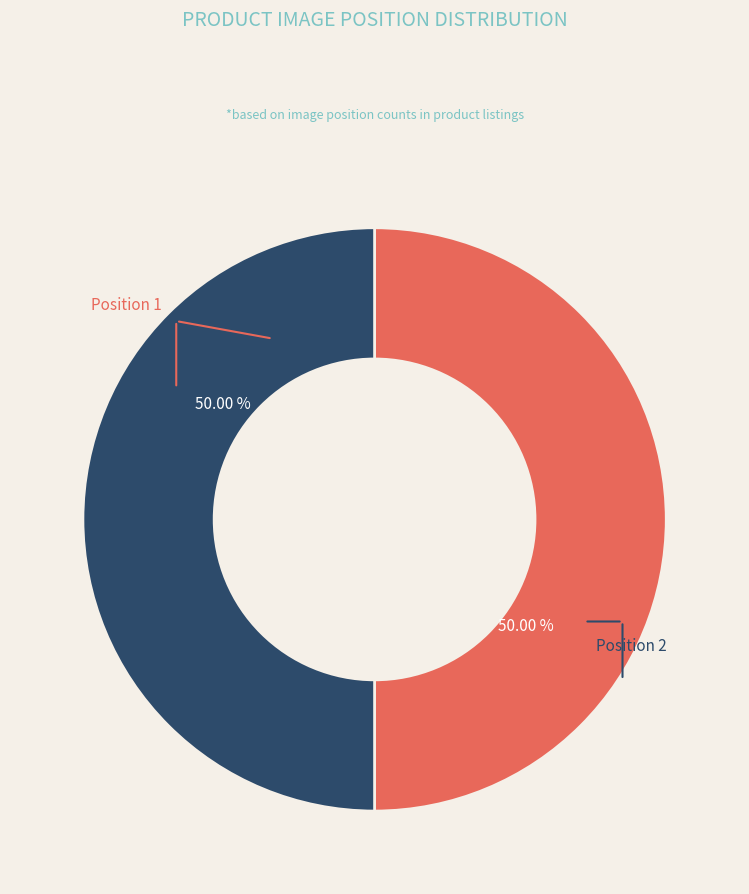

Which slice is the smallest?

Position 1